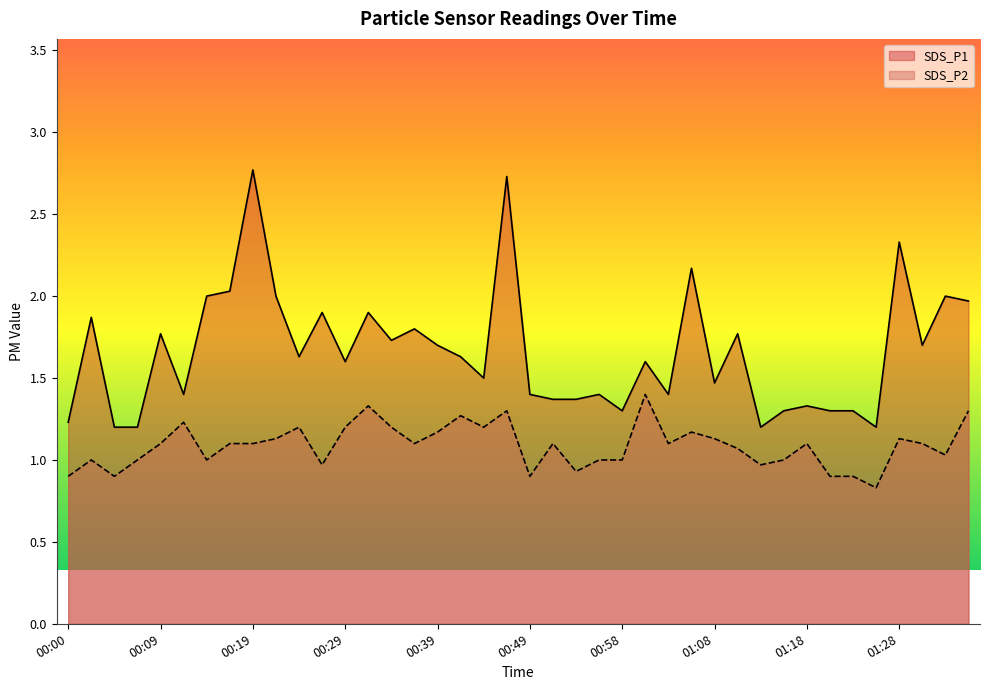

The value of SDS_P2 at 00:09 is 0.6. True or false?

False